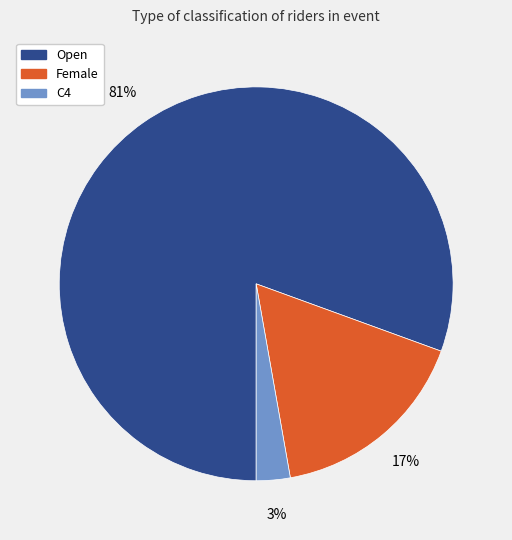

Rank the categories by value from lowest to highest.

C4, Female, Open